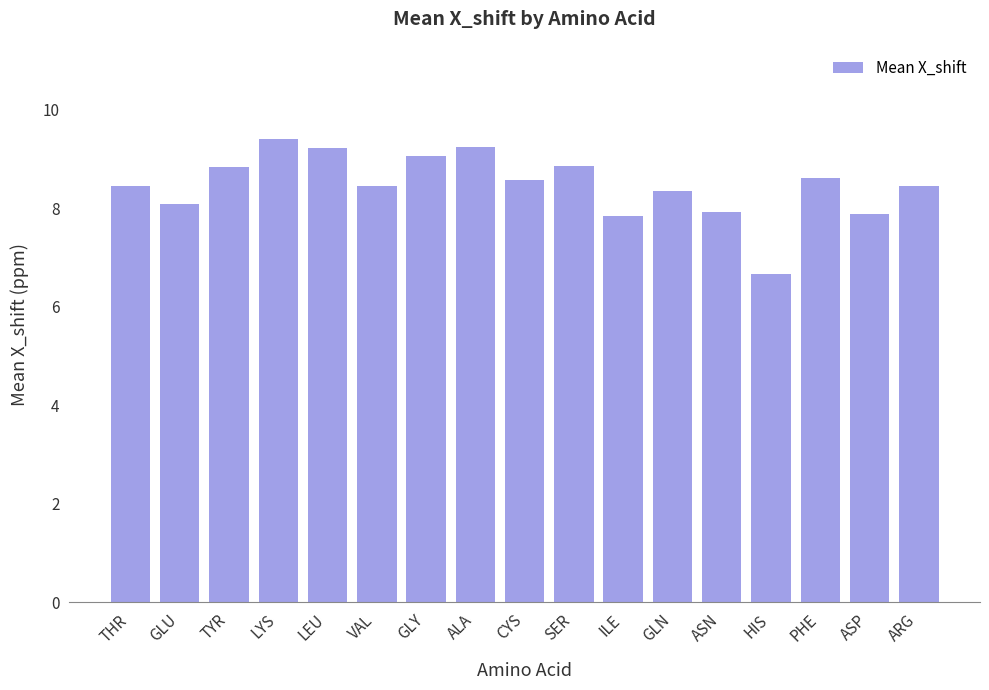

What is the ratio of the value at LYS to the value at THR?

1.1